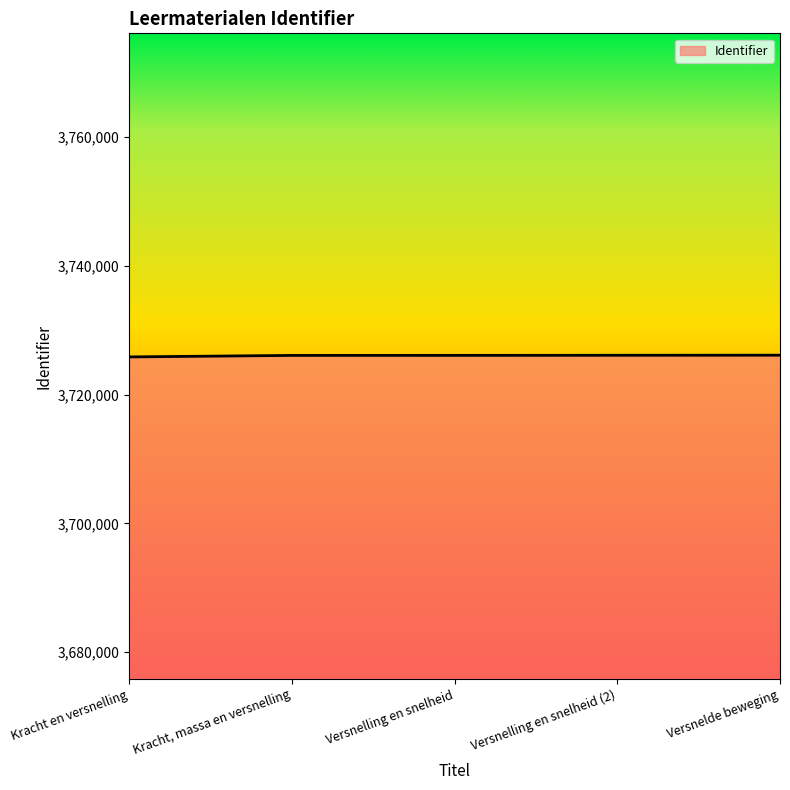

What is the greatest value displayed?

3726144